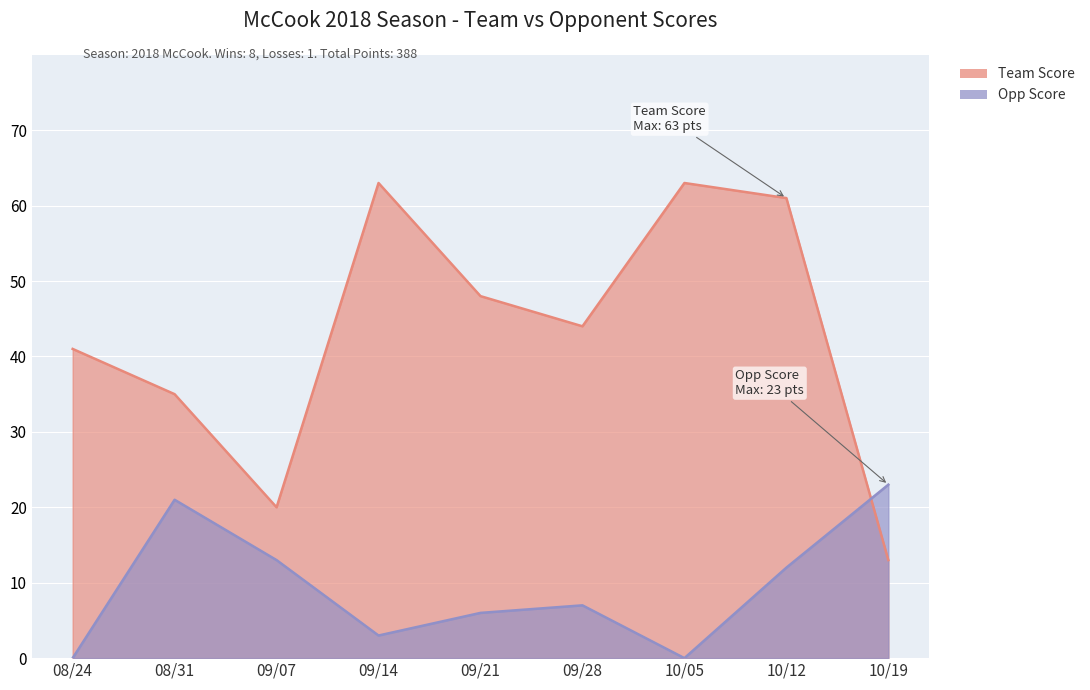

What is the label of the 9th point from the left?

10/19